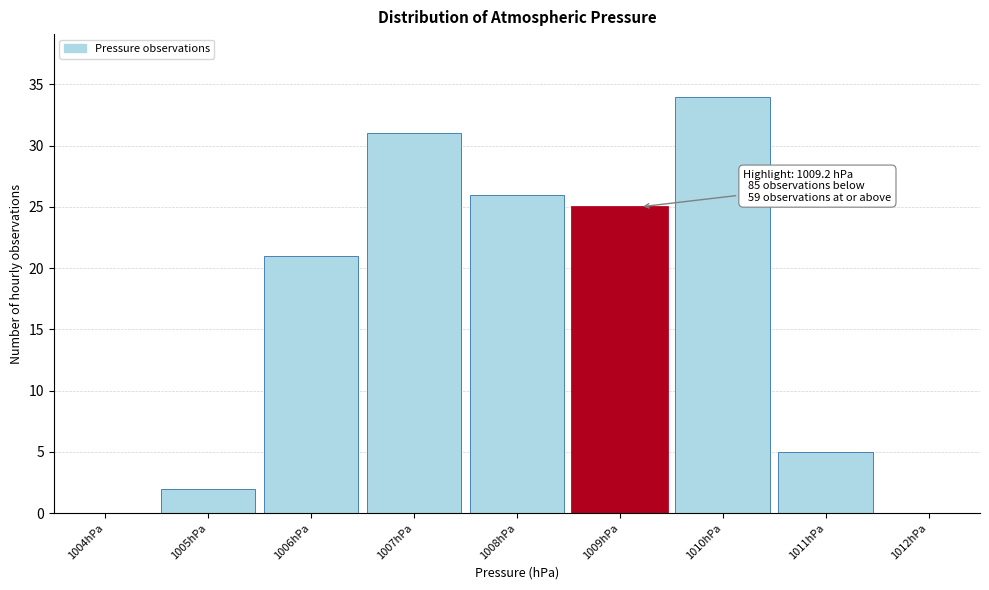

Reading left to right, extract all data points from this chart.

1004hPa=0	1005hPa=2	1006hPa=21	1007hPa=31	1008hPa=26	1009hPa=25	1010hPa=34	1011hPa=5	1012hPa=0